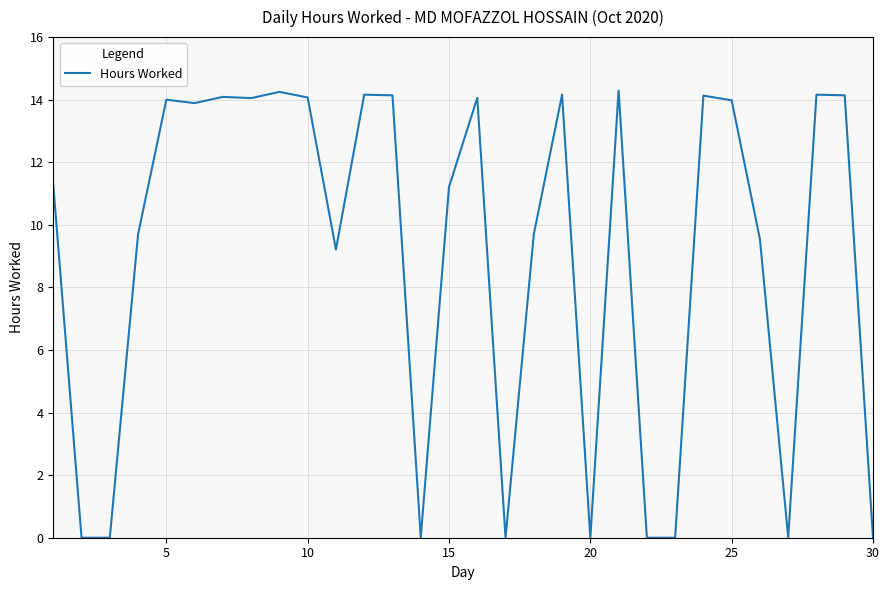

What is the difference between the maximum and minimum values?

14.3